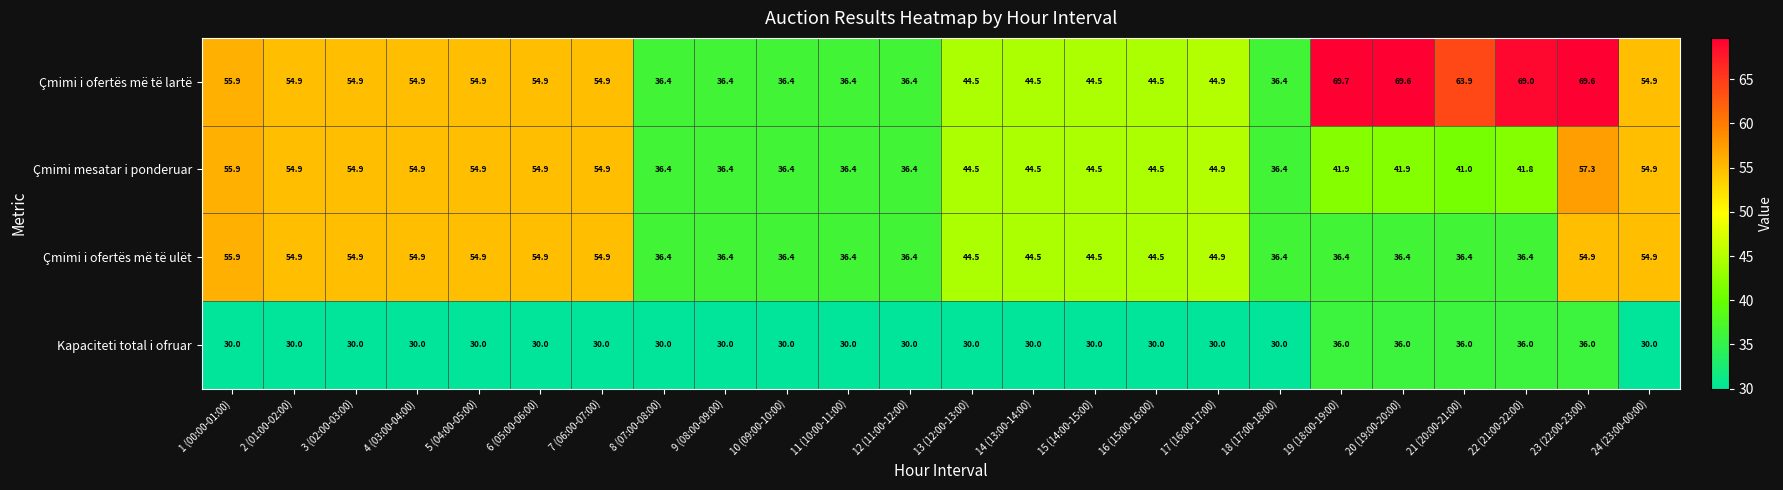

What is the spread (max minus min) of values at 2 (01:00-02:00)?

24.9